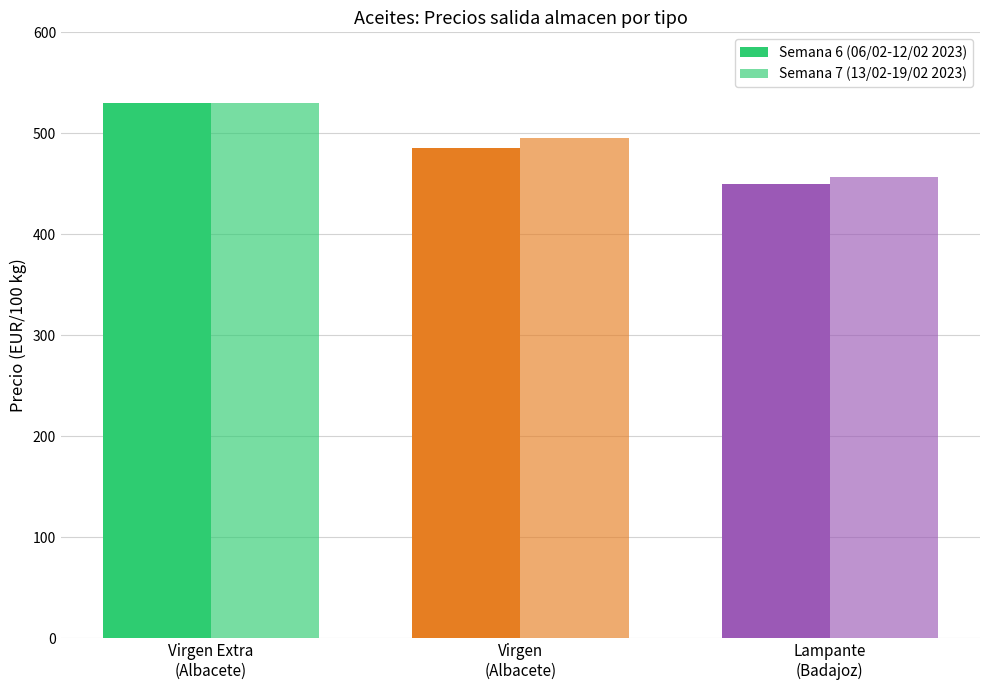

Reading left to right, transcribe all the data shown in this chart.

Semana 6 (06/02-12/02 2023): Virgen Extra
(Albacete)=530.0	Virgen
(Albacete)=485.0	Lampante
(Badajoz)=450.0
Semana 7 (13/02-19/02 2023): Virgen Extra
(Albacete)=530.0	Virgen
(Albacete)=495.0	Lampante
(Badajoz)=456.8